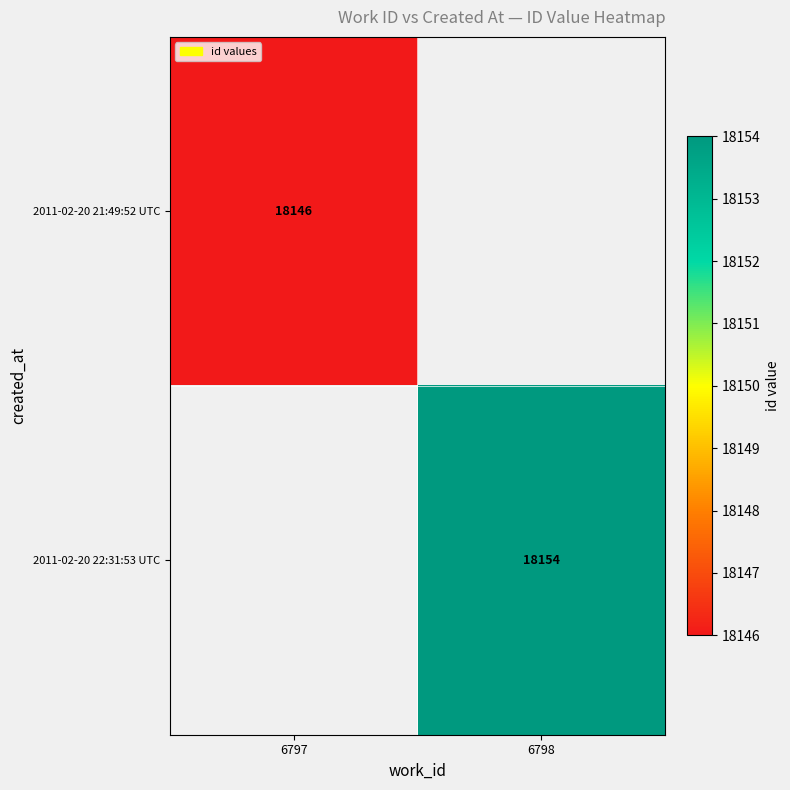

The 2011-02-20 22:31:53 UTC series shows 28618 at 6798. True or false?

False